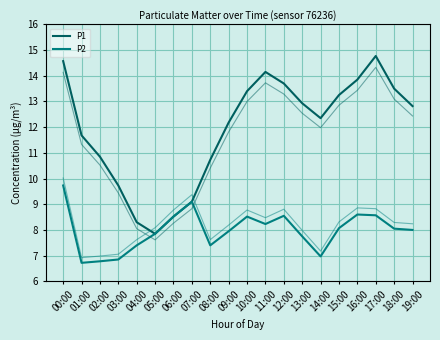

What position from the left is 07:00?

8